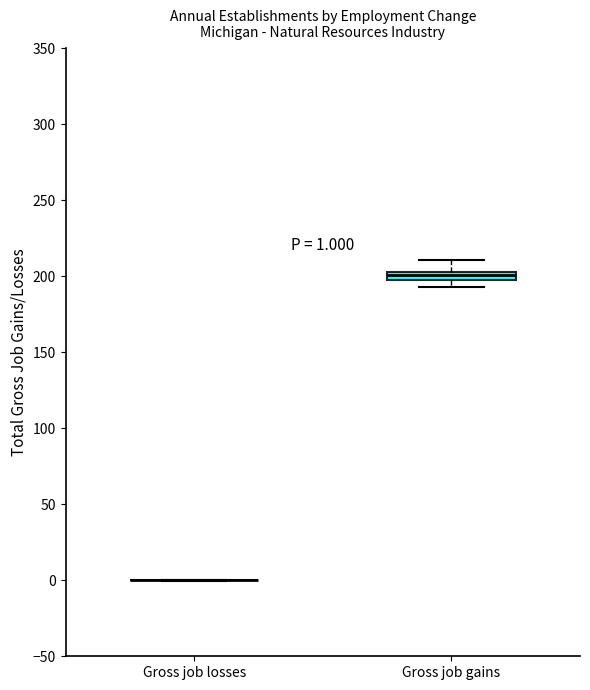

Which box is the tallest, from its lower edge to its upper edge?

Gross job gains